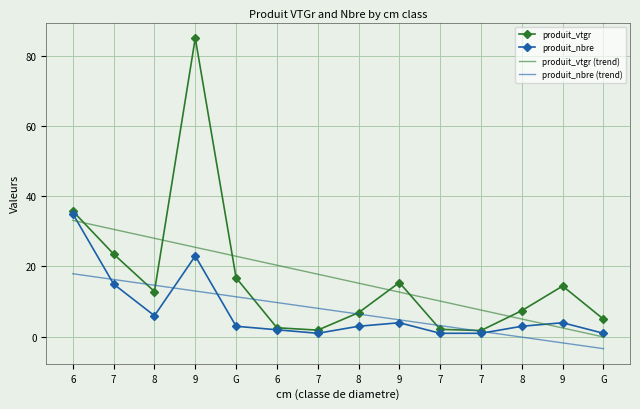

Reading right to left, list all the values displayed in this chart.

produit_vtgr: 5.0	14.4	7.4	1.8	2.1	15.4	6.9	1.9	2.6	16.8	85.0	12.9	23.5	35.8
produit_nbre: 1.0	4.0	3.0	1.0	1.0	4.0	3.0	1.0	2.0	3.0	23.0	6.0	15.0	35.0
produit_vtgr (trend): -0.0	2.5	5.1	7.6	10.2	12.7	15.3	17.8	20.4	22.9	25.5	28.0	30.6	33.1
produit_nbre (trend): -3.4	-1.7	-0.1	1.5	3.2	4.8	6.5	8.1	9.7	11.4	13.0	14.7	16.3	17.9